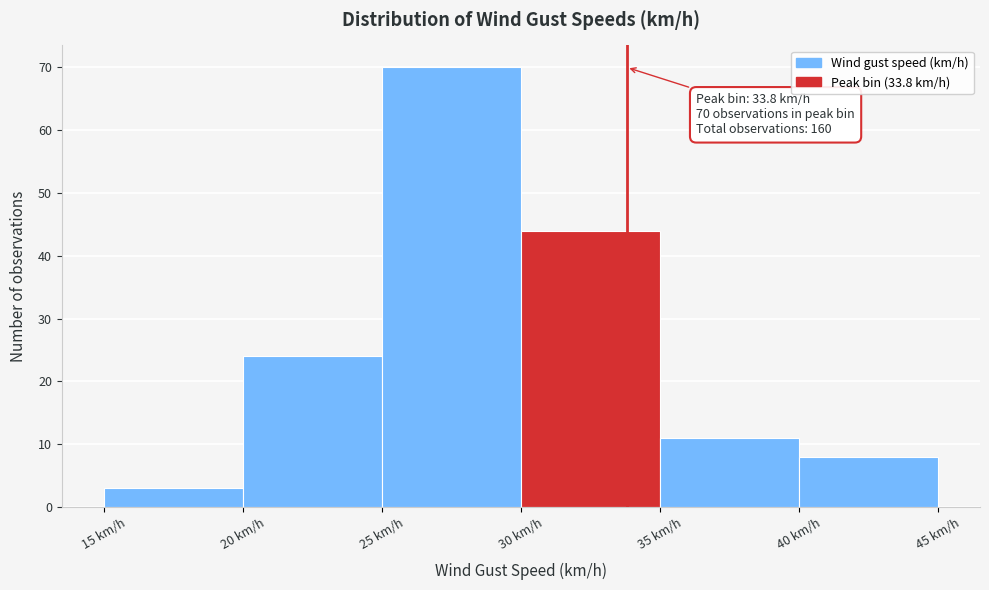

Over which range of the x-axis is the bar tallest?

25 to 30